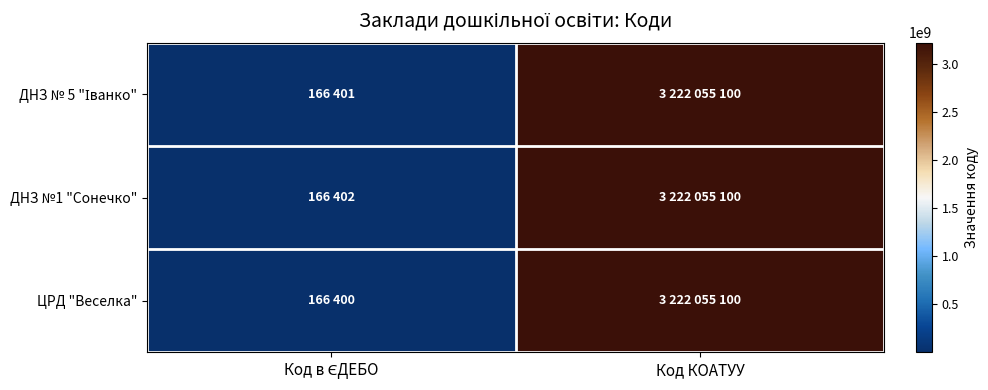

Which series has the largest total across all categories?

ДНЗ №1 "Сонечко"